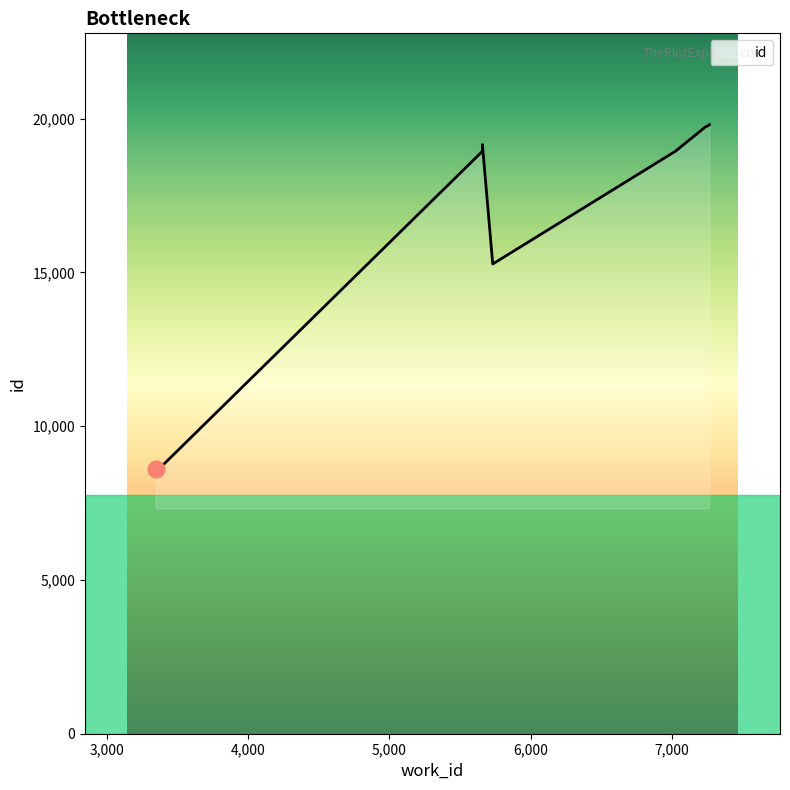

Approximately how many times larger is the value at 5658 compared to 7247?

1.0